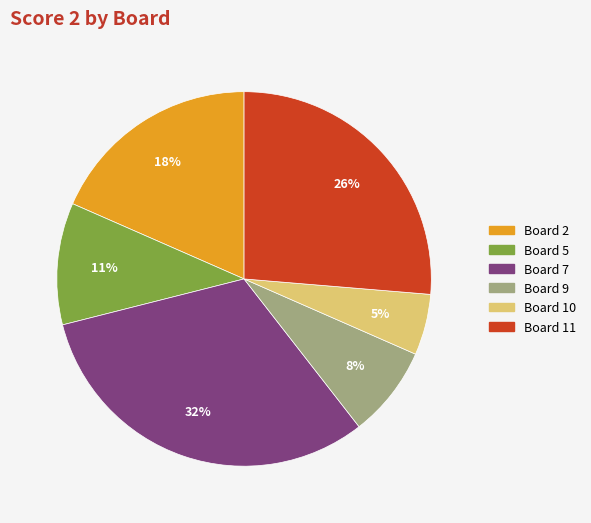

Combined, do Board 11 and Board 2 account for over 50%?

No